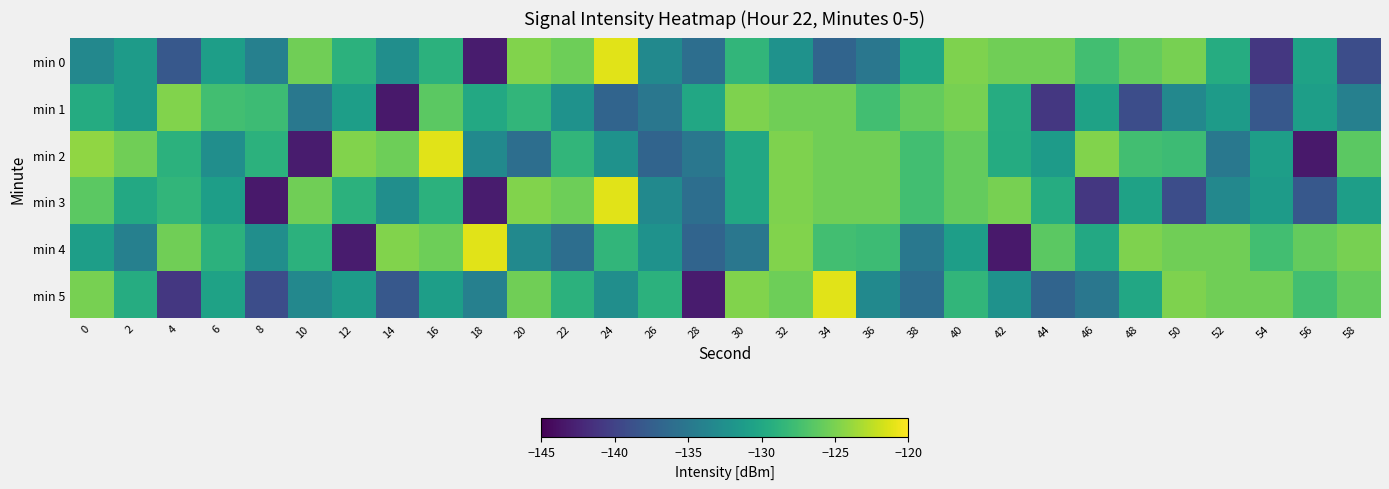

Which label corresponds to the smallest value in the chart?

14